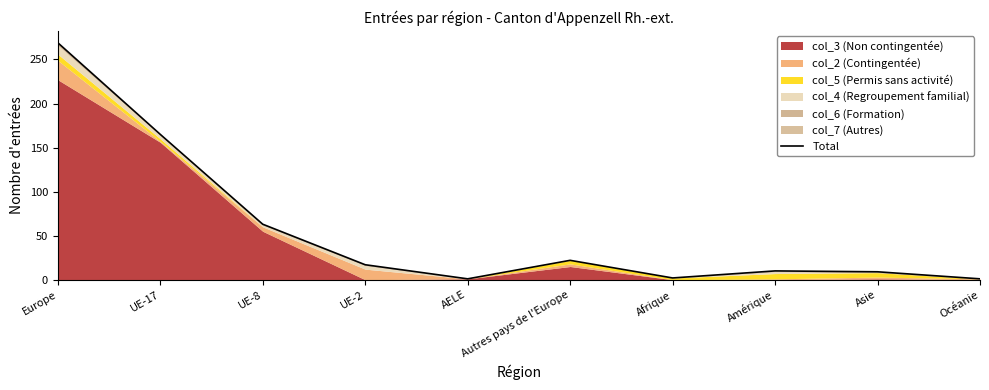

How many lines are shown in the chart?

1